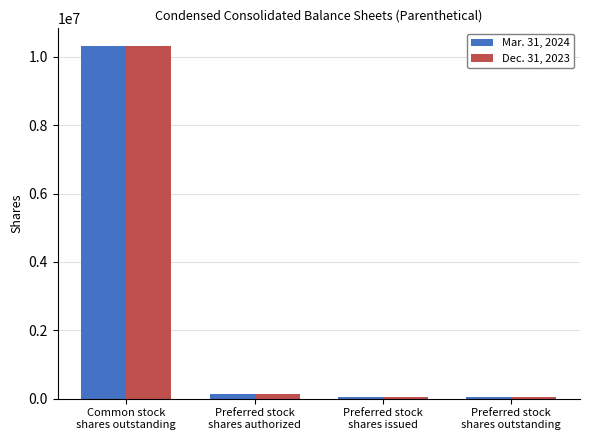

Reading left to right, what are all the values shown in this chart?

Mar. 31, 2024: 10315000	150000	61000	61000
Dec. 31, 2023: 10314000	150000	61000	61000